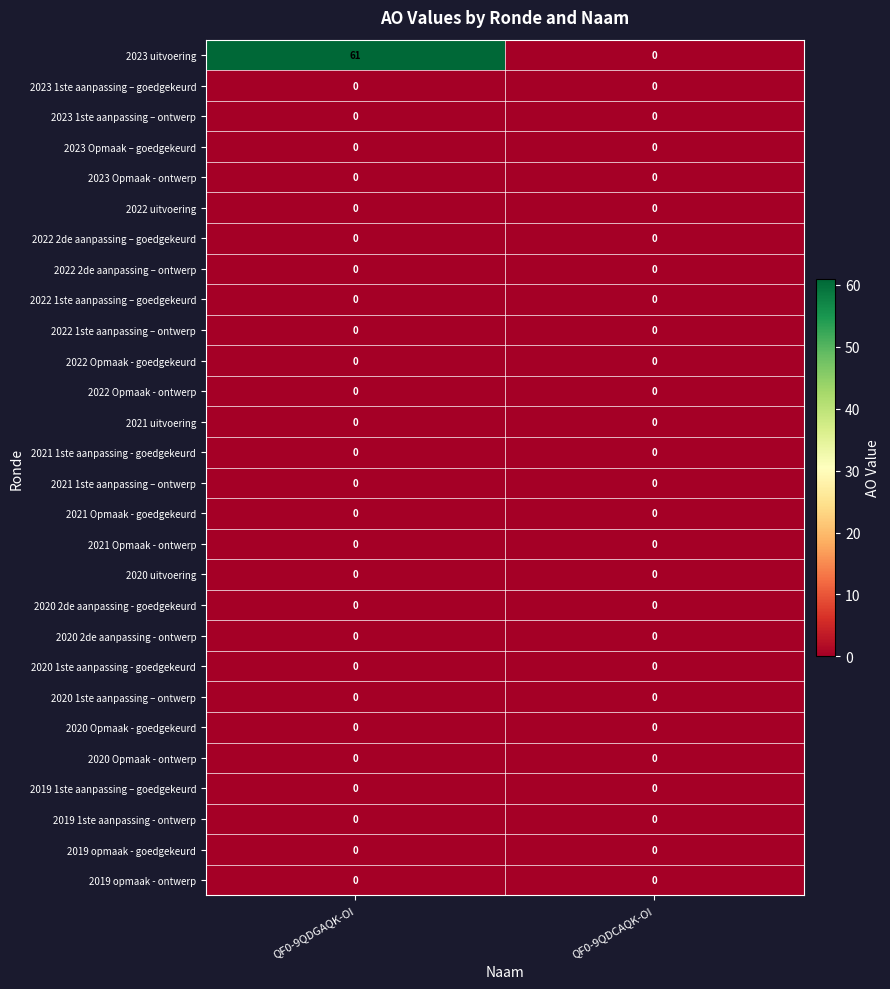

At which category is the sum across all series the highest?

QF0-9QDGAQK-OI